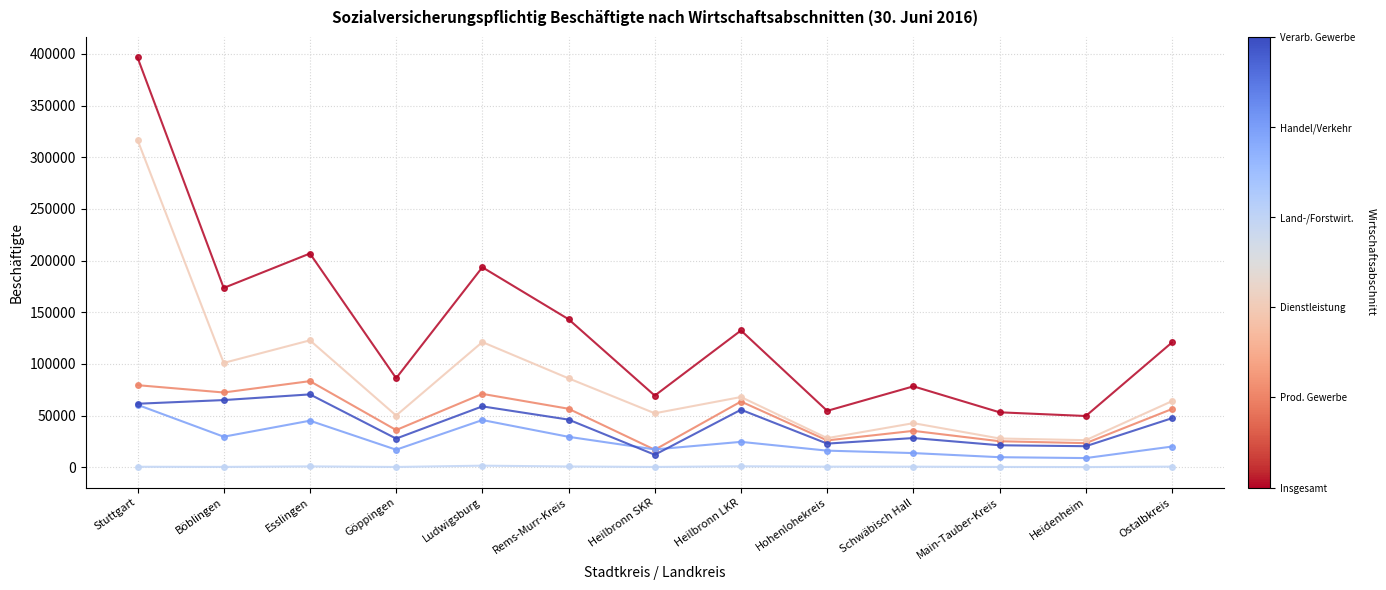

At which category is the sum across all series the highest?

Stuttgart